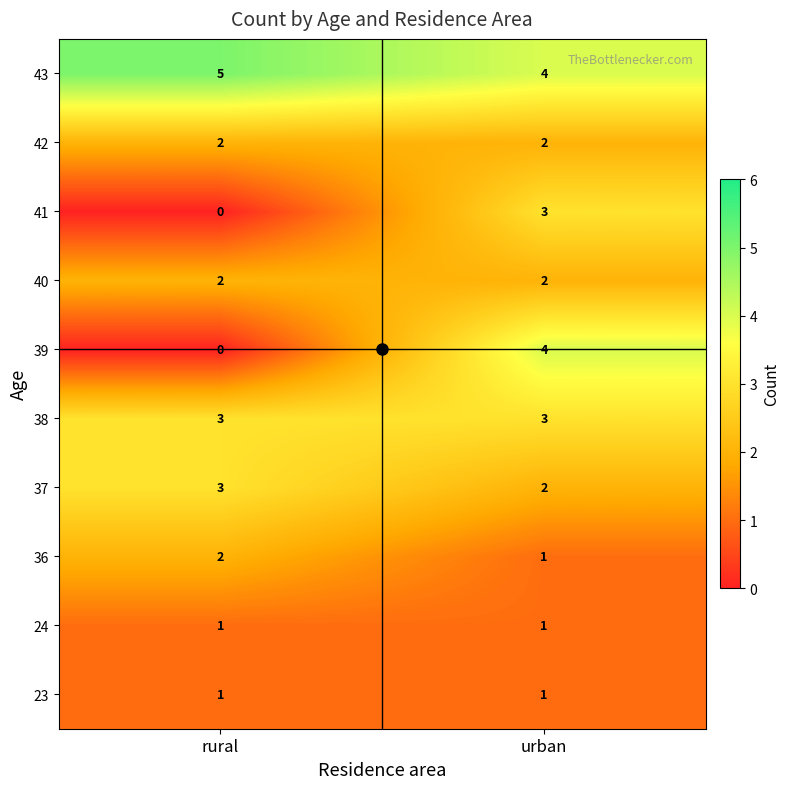

Is it true that 42 equals 3 at rural?

False